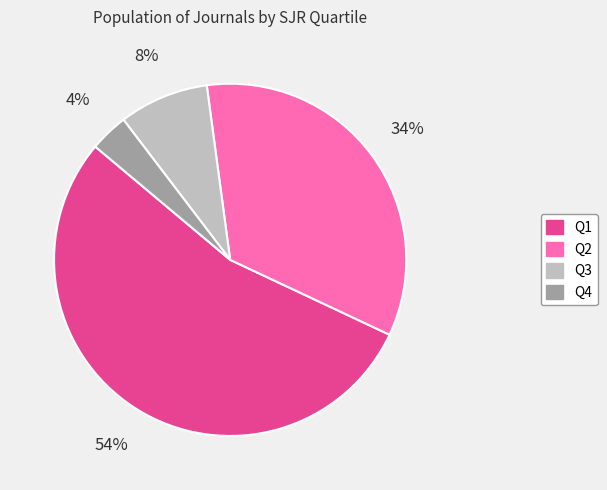

Combined, do Q2 and Q3 account for over 50%?

No